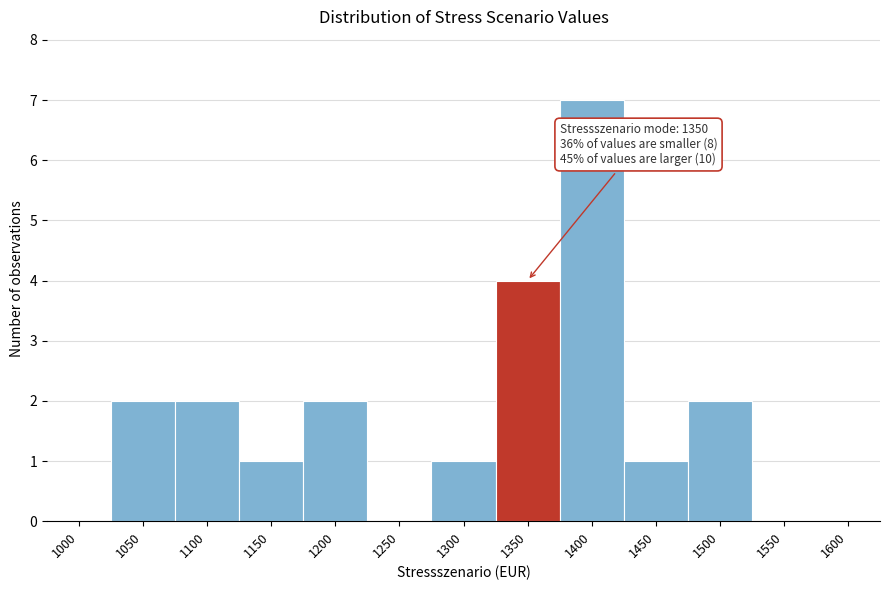

Reading right to left, list all the values displayed in this chart.

1600=0	1550=0	1500=2	1450=1	1400=7	1350=4	1300=1	1250=0	1200=2	1150=1	1100=2	1050=2	1000=0